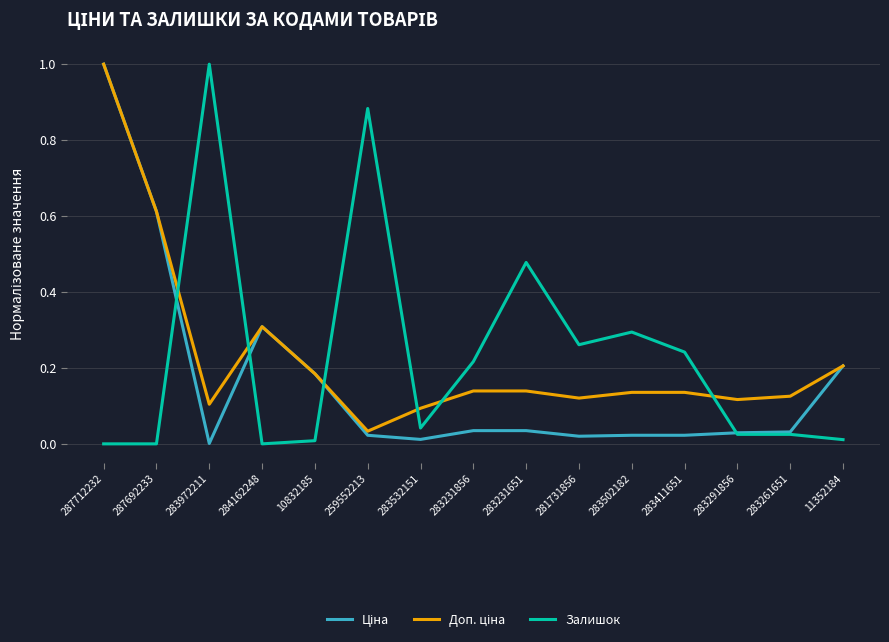

Is it true that Залишок equals -0.6 at 287712232?

False